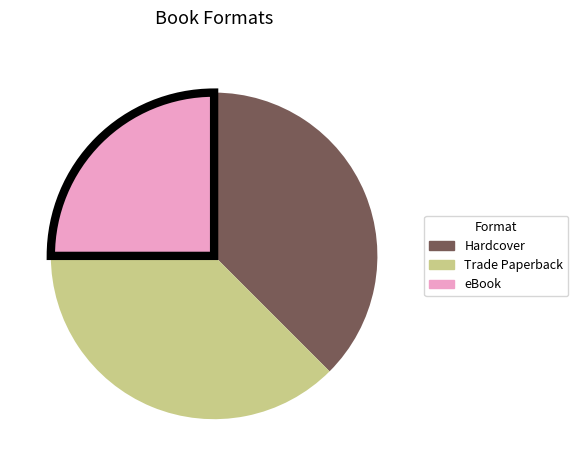

What is the smallest slice in the pie chart?

eBook